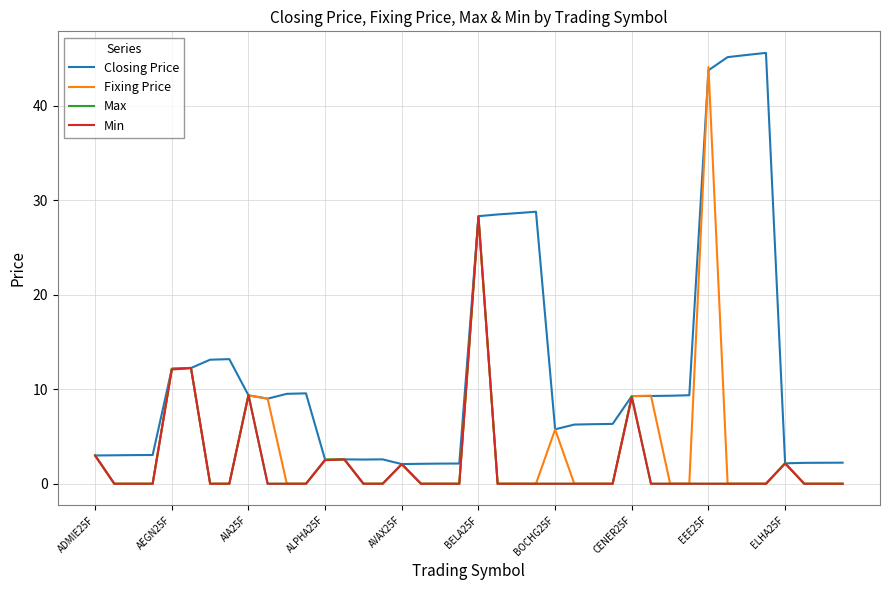

What is the greatest value displayed?

45.6